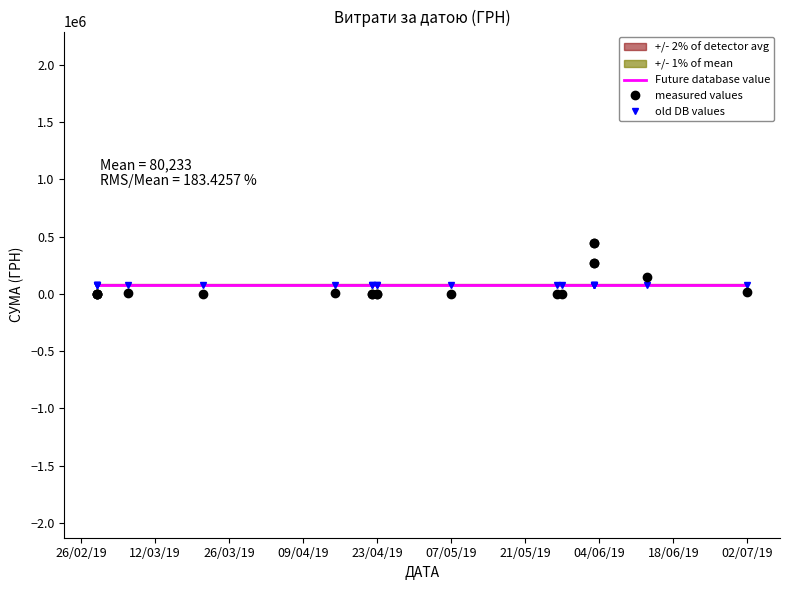

True or false: old DB values has more than 0 points higher than both neighbors.

False